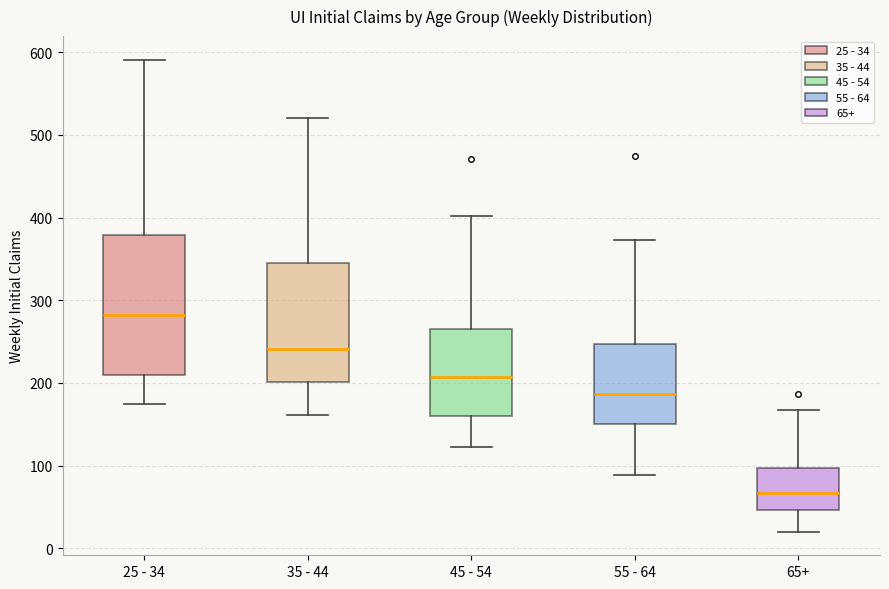

Where is the lower edge of the box for 35 - 44 on the y-axis? The values are not printed on the chart, so give them approximately, as read against the axis.

200